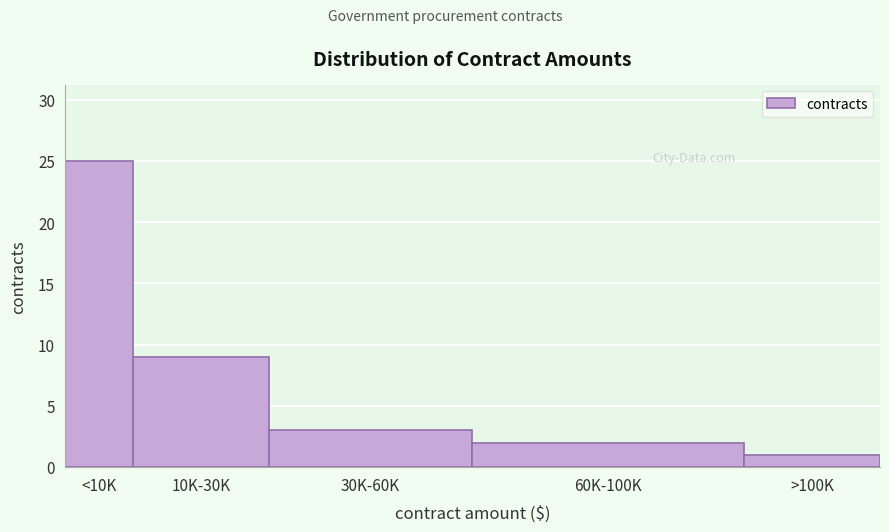

Reading left to right, what are all the values shown in this chart?

25	9	3	2	1